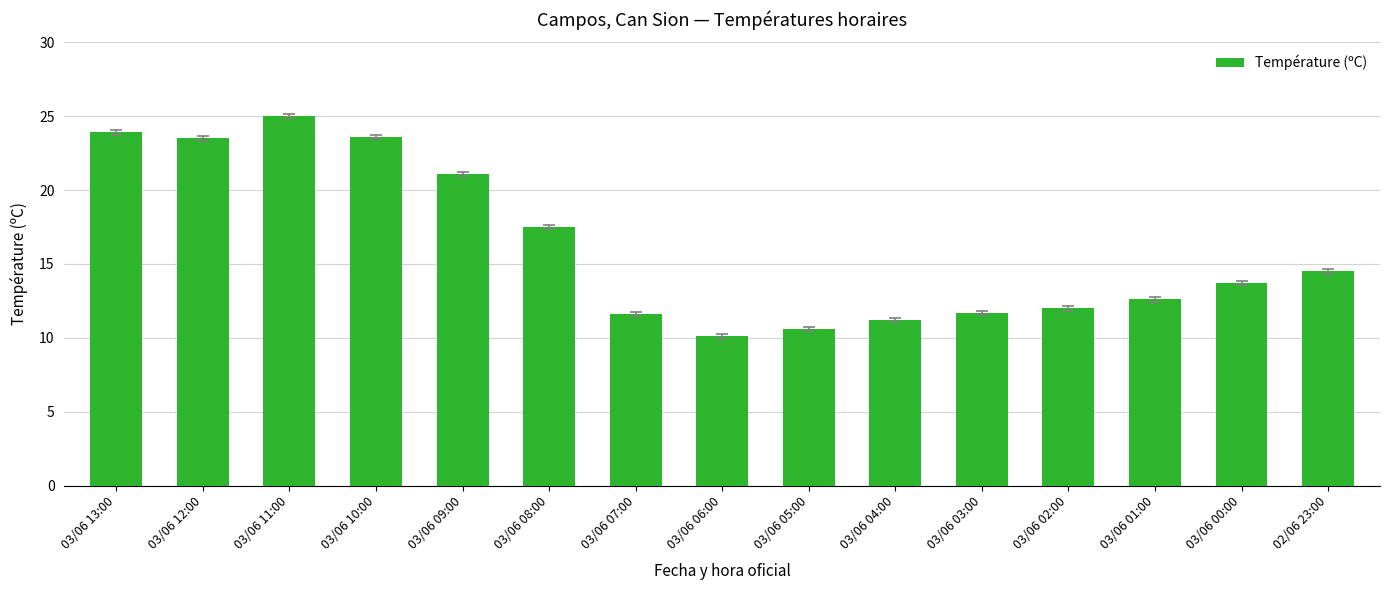

What position from the right is 03/06 06:00?

8